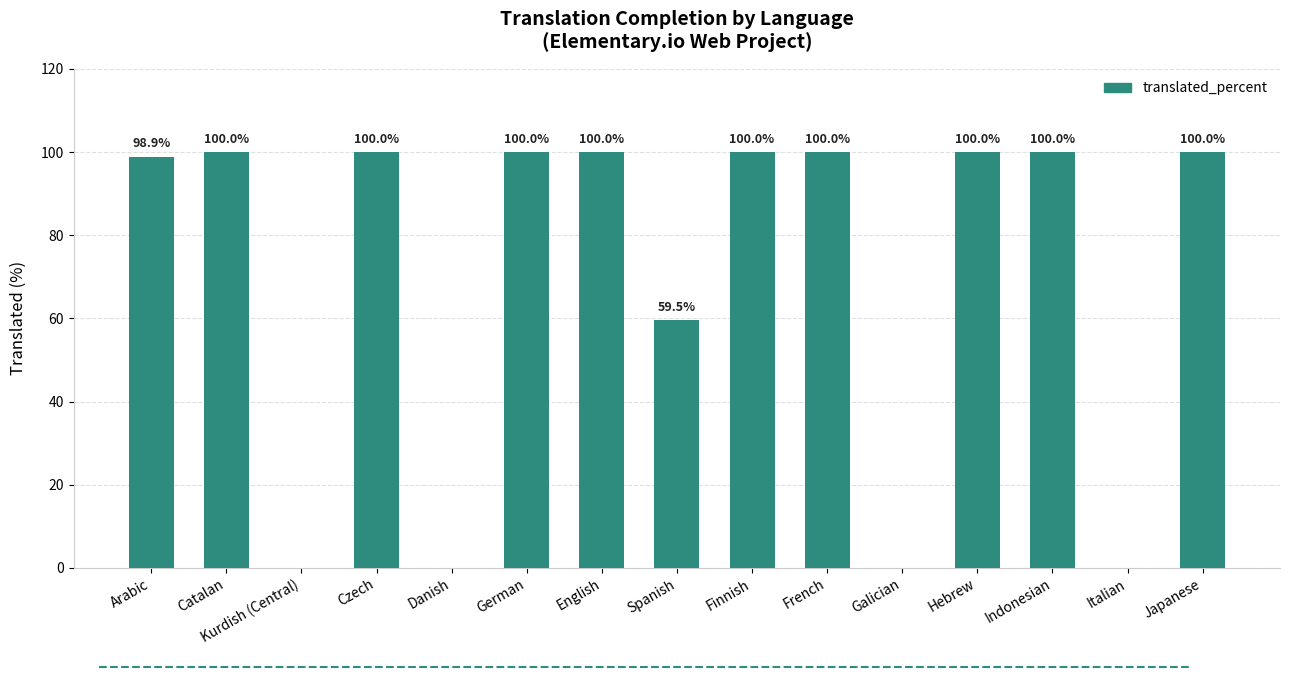

At which label is the value closest to 50?

Spanish